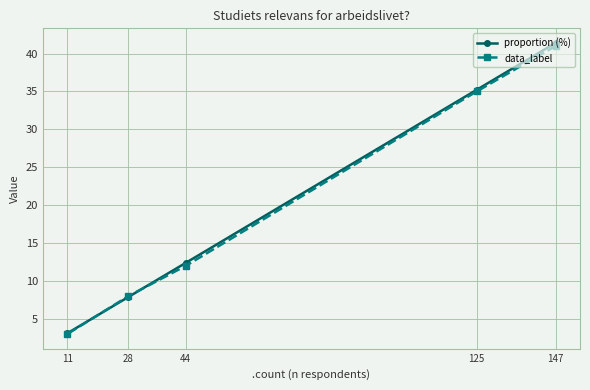

At 44, list the series in order from smallest to largest.

data_label, proportion (%)